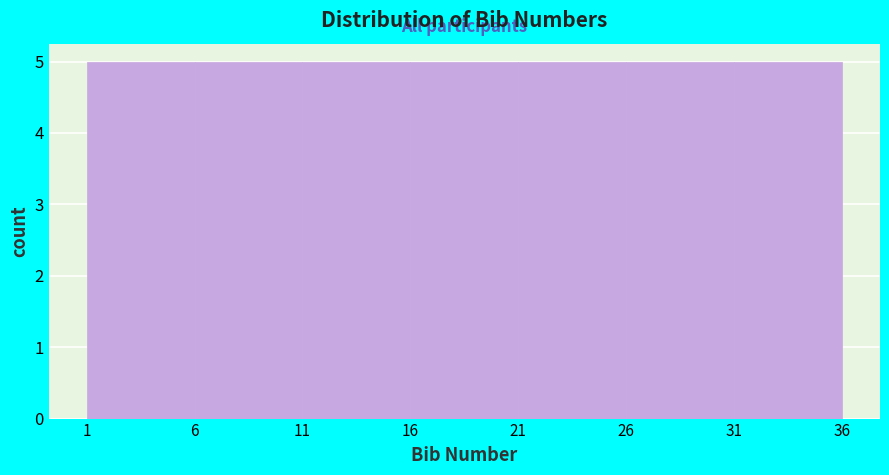

How tall is the bar that spans 26 to 31 on the x-axis? The values are not printed on the chart, so give them approximately, as read against the axis.

5